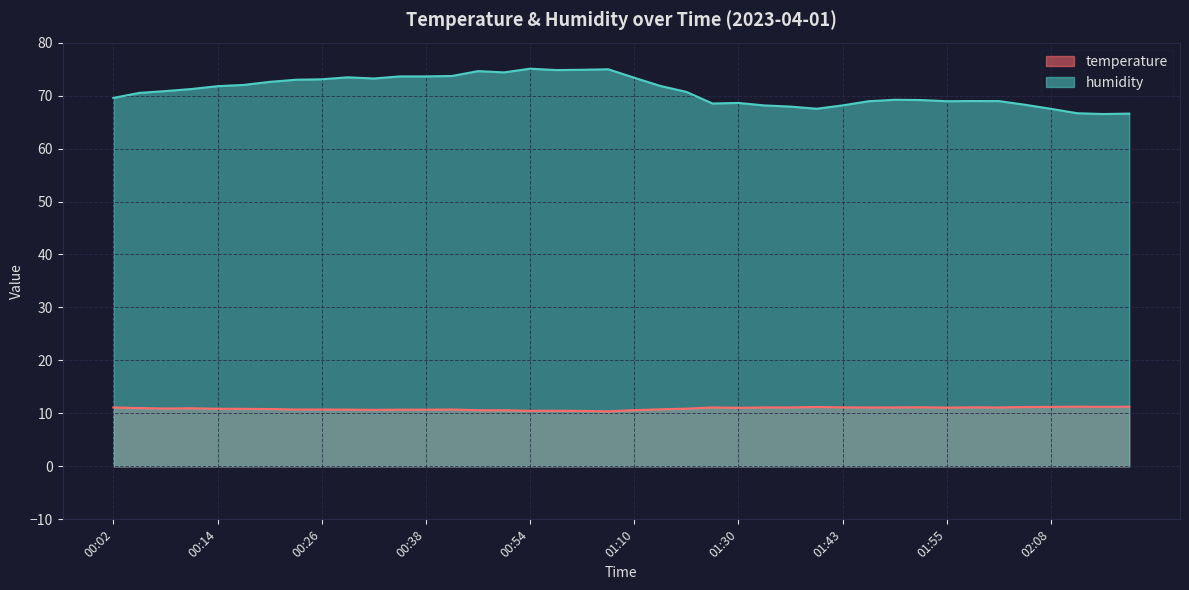

How many values in the humidity series are below 70?

18